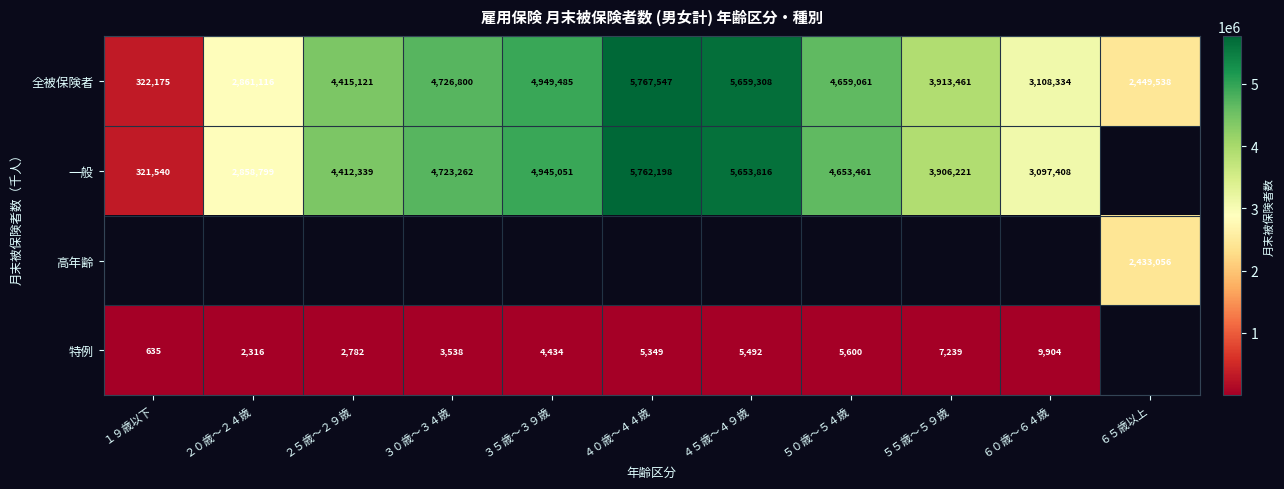

Count the number of categories in the chart.

11